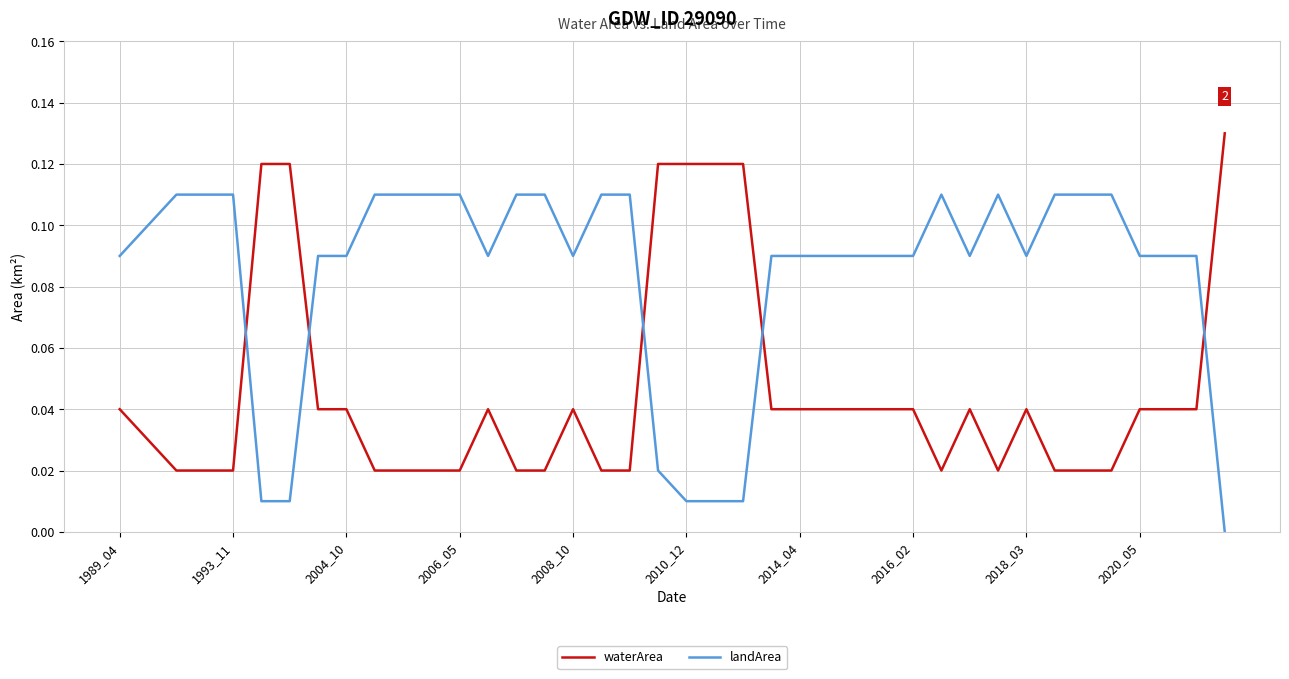

Which series has the largest total across all categories?

landArea